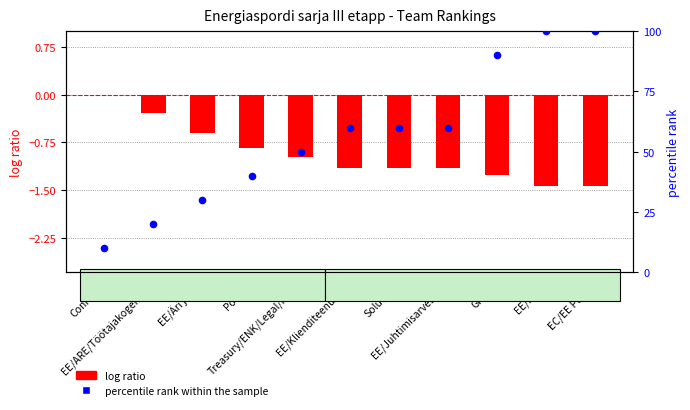

Which series has the largest Y range (max minus min)?

percentile rank within the sample